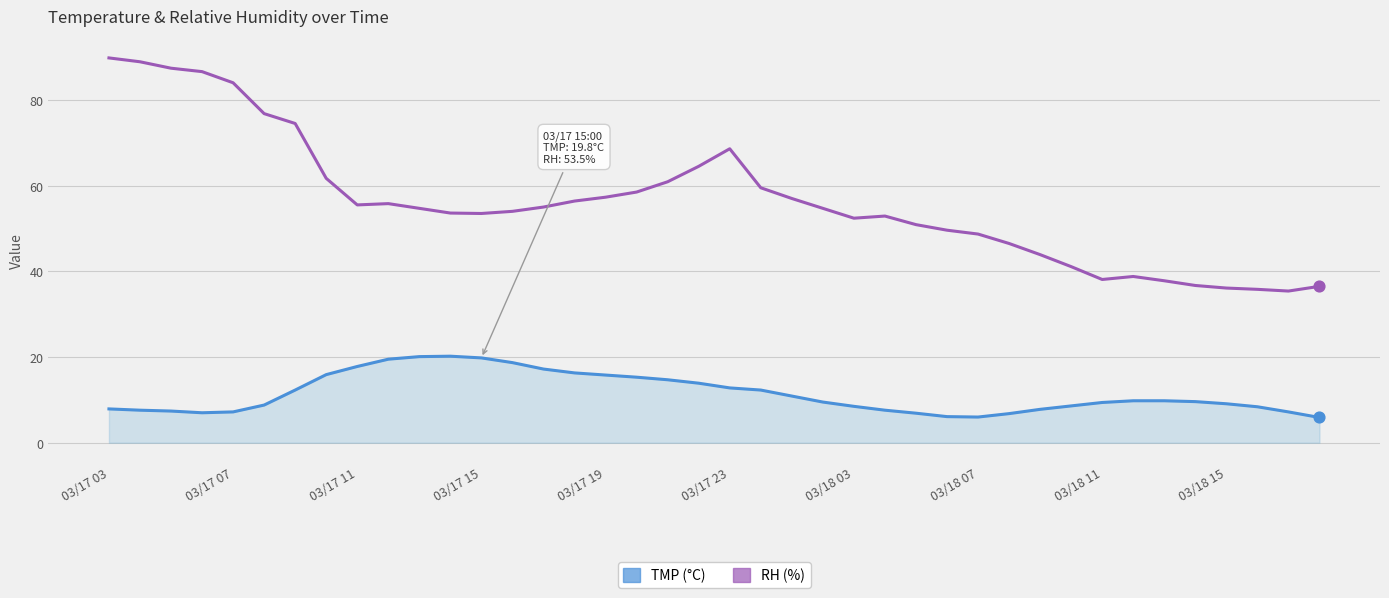

Rank the series by their maximum value, from highest to lowest.

RH (%), TMP (°C)